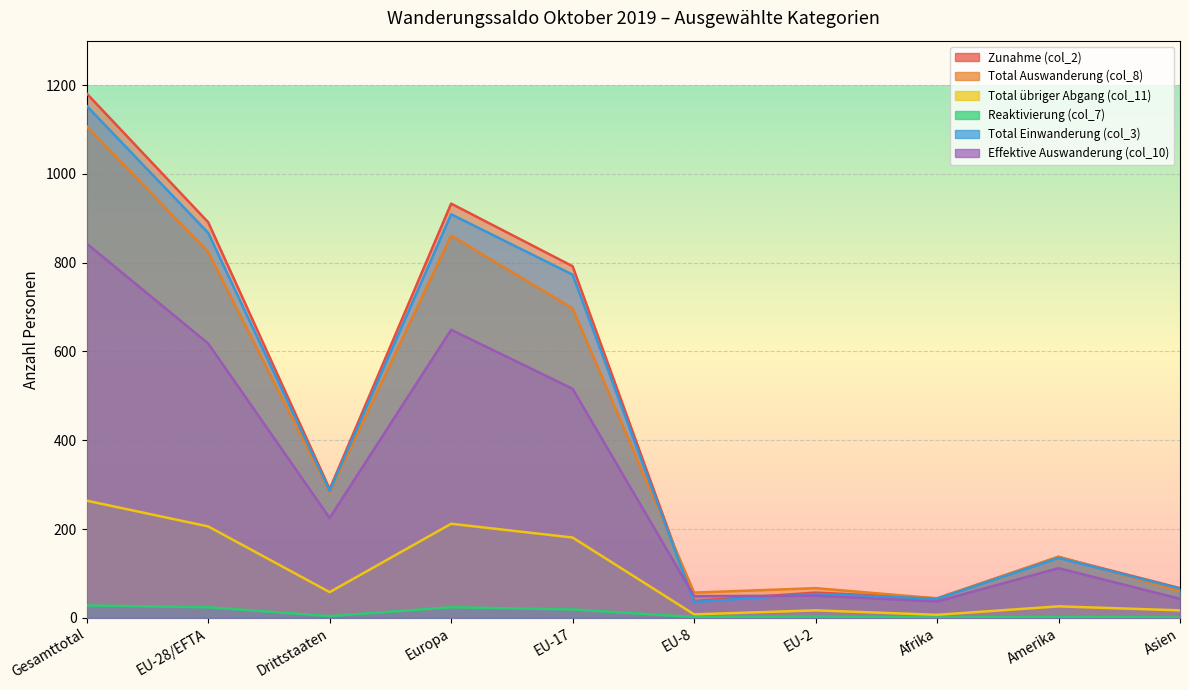

Is it true that Total Einwanderung (col_3) equals 47 at EU-8?

False